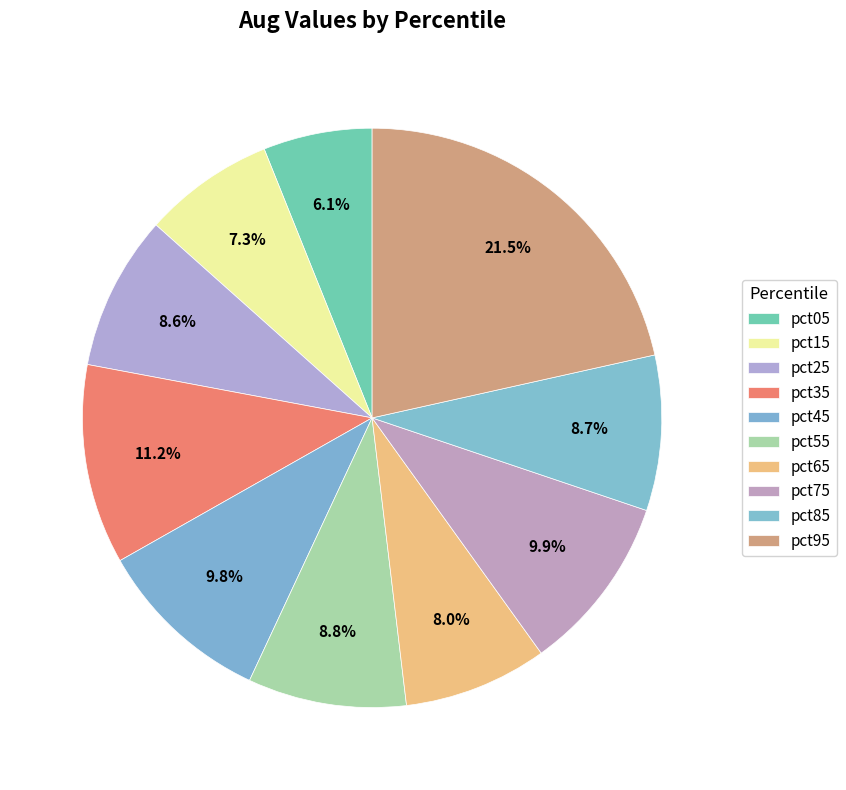

To the nearest percent, what is the average slice percentage?

10%